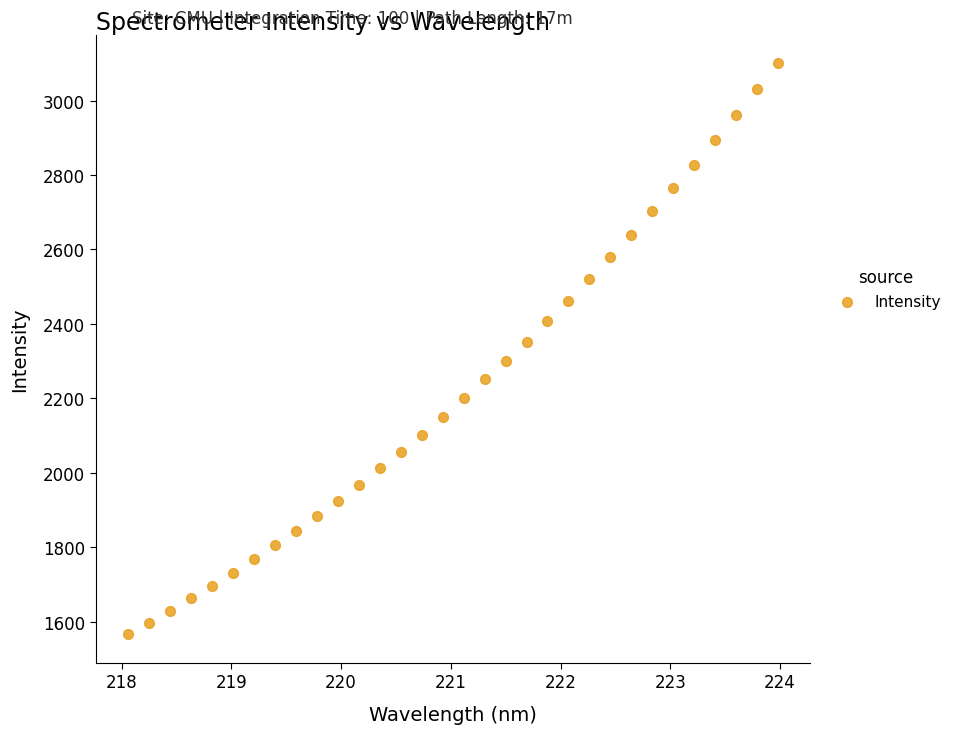

What is the range of X values (max minus min)?

5.9